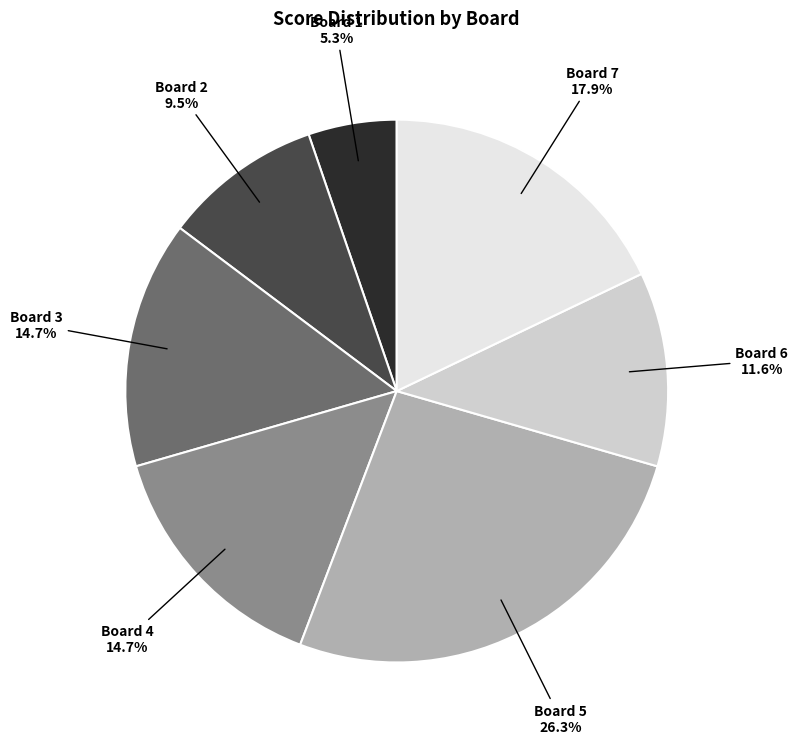

Does Board 5 account for over 50% of the chart?

No